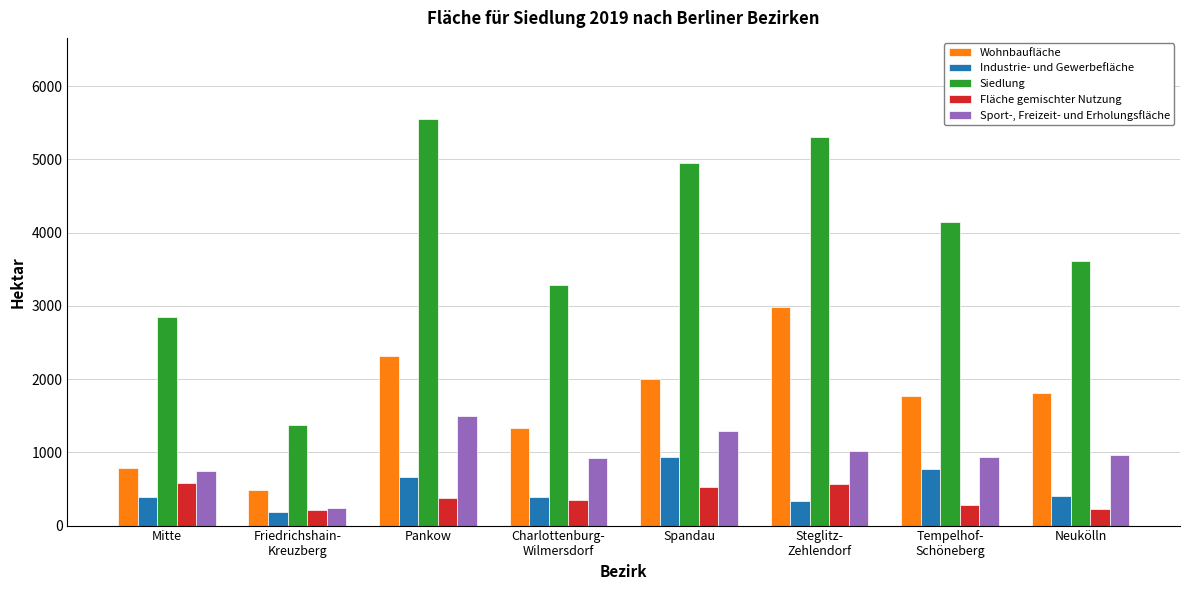

Rank the series at Mitte from lowest to highest value.

Industrie- und Gewerbefläche, Fläche gemischter Nutzung, Sport-, Freizeit- und Erholungsfläche, Wohnbaufläche, Siedlung